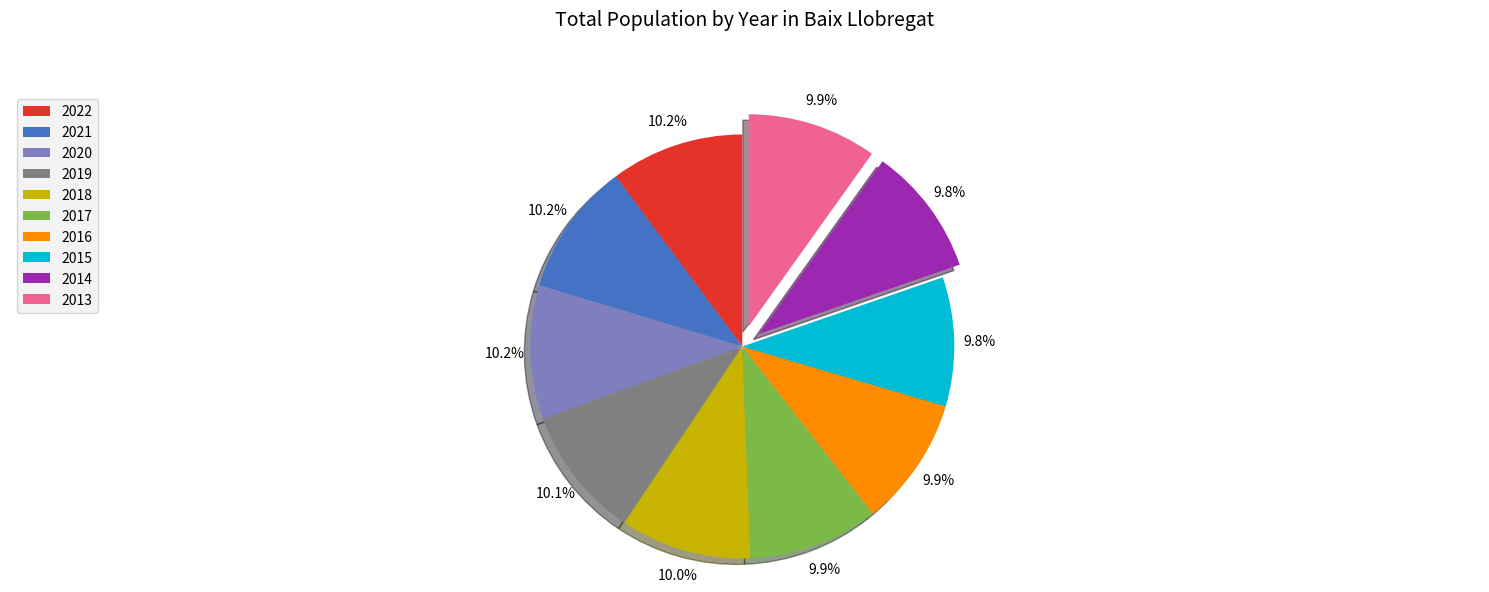

Approximately how many times larger is the value at 2016 compared to 2013?

1.0